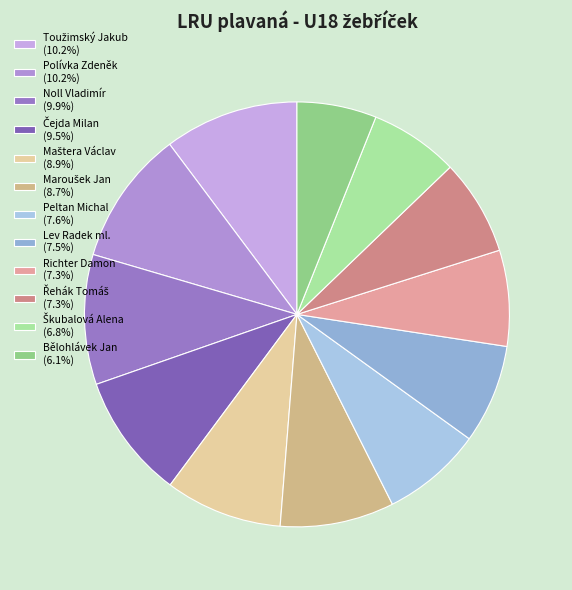

The Bělohlávek Jan slice represents 6% of the pie. True or false?

True